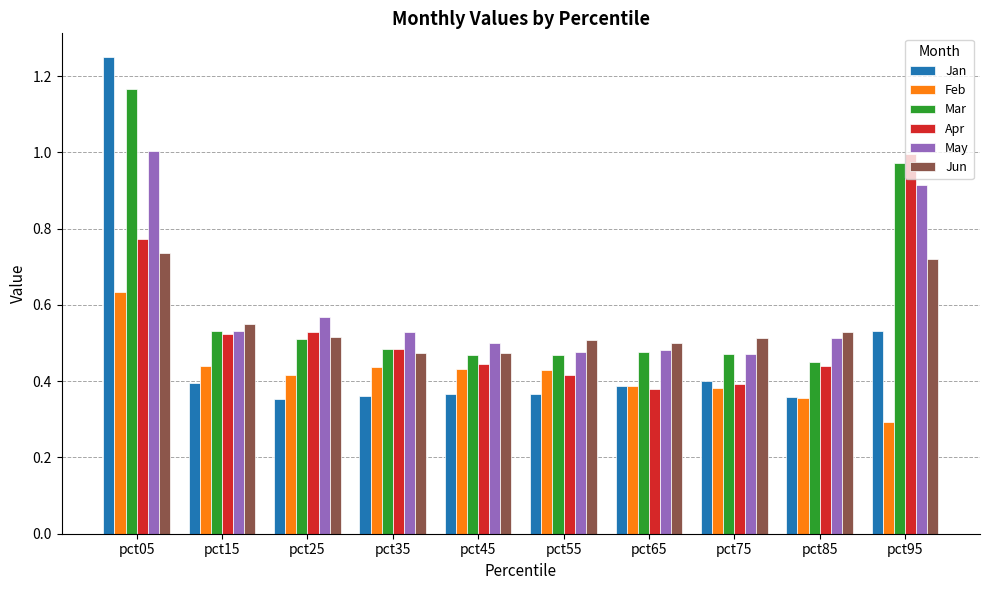

How many groups of bars are there?

10